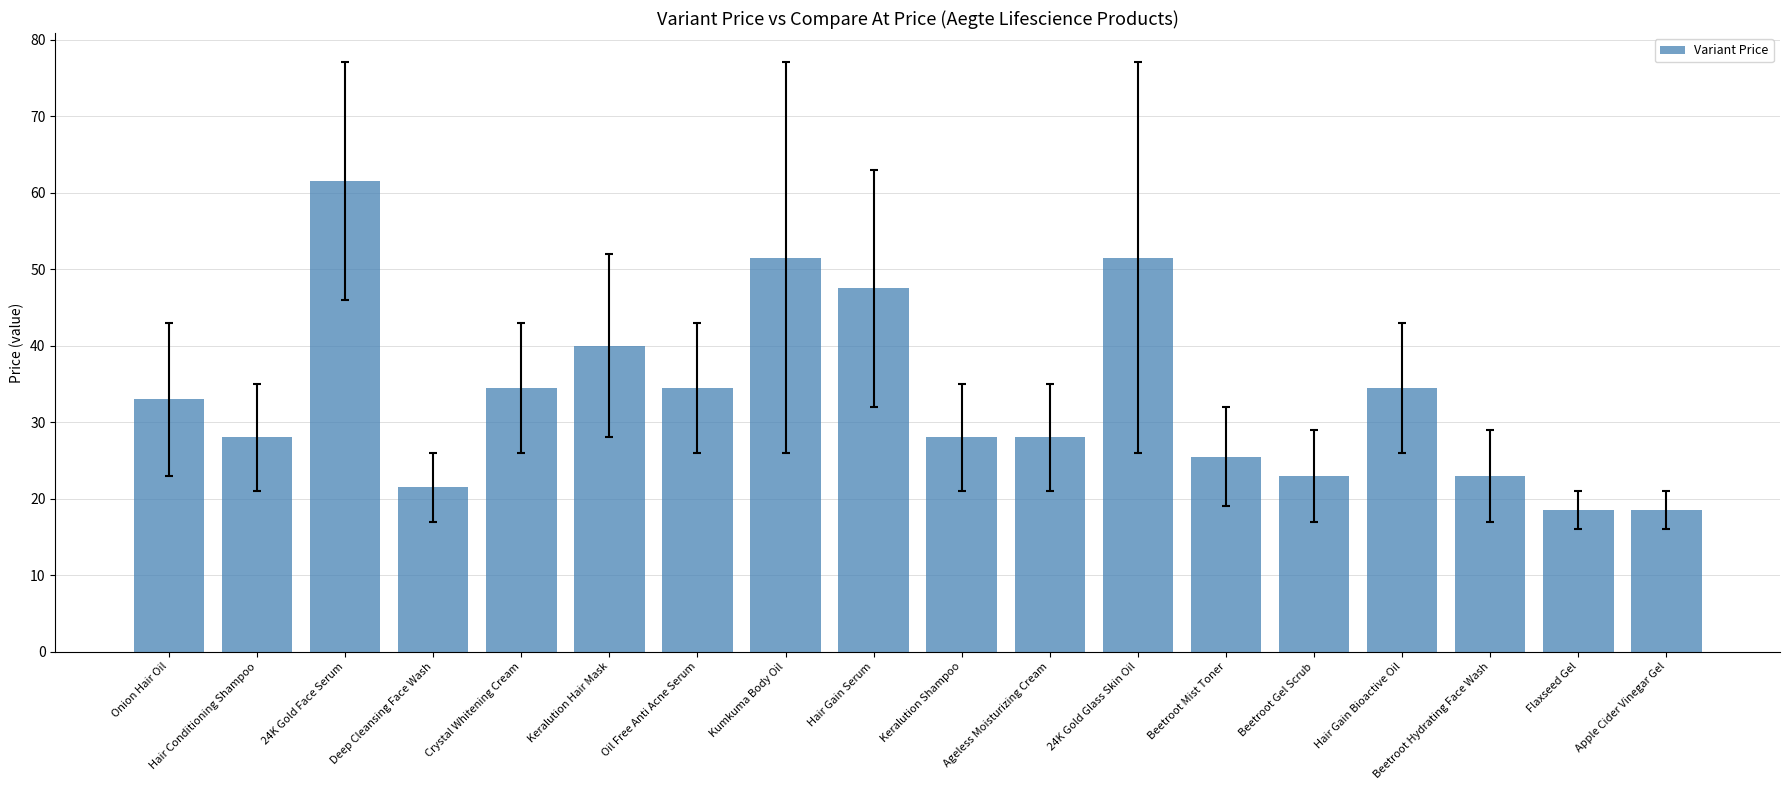

What is the ratio of the value at 24K Gold Glass Skin Oil to the value at Beetroot Gel Scrub?

2.2